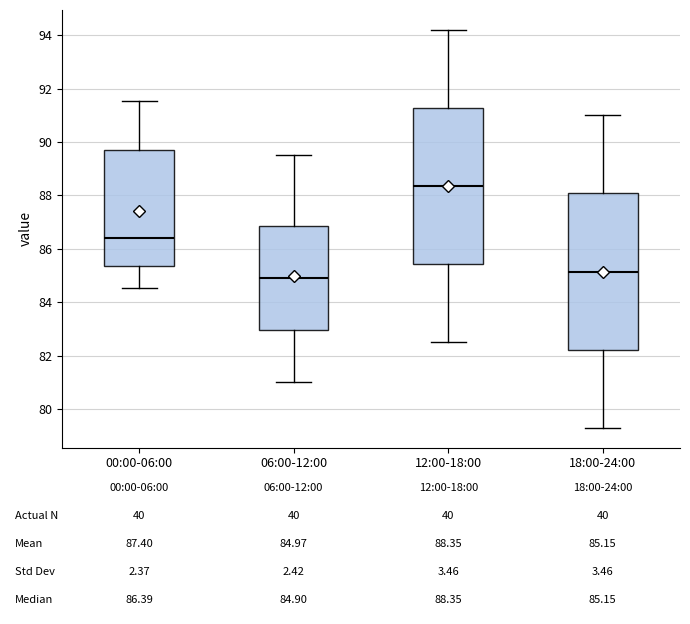

Which box has the highest median line?

12:00-18:00